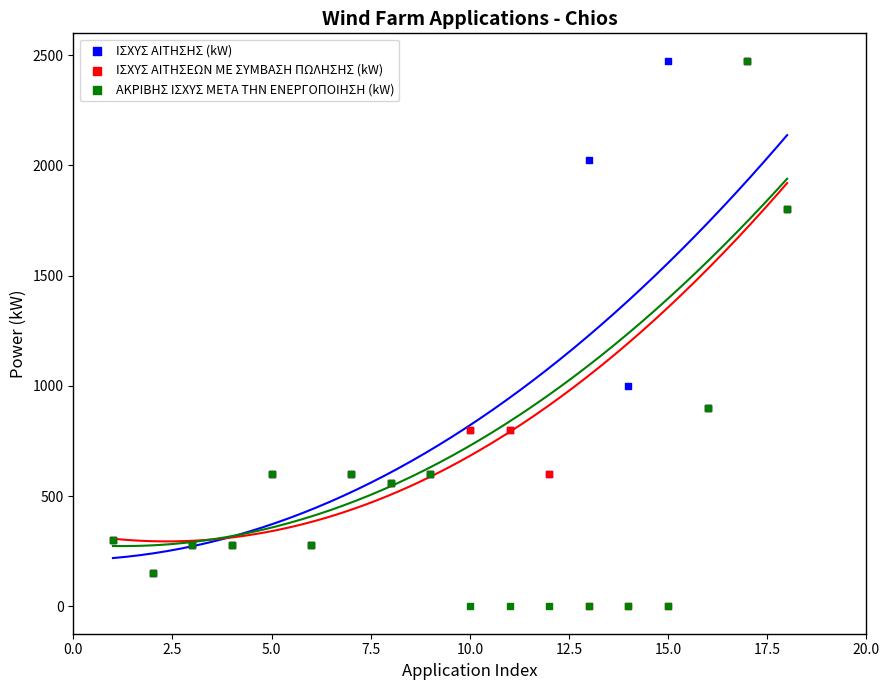

In the ΙΣΧΥΣ ΑΙΤΗΣΗΣ (kW) series, what Y value is closest to 1312?

1000